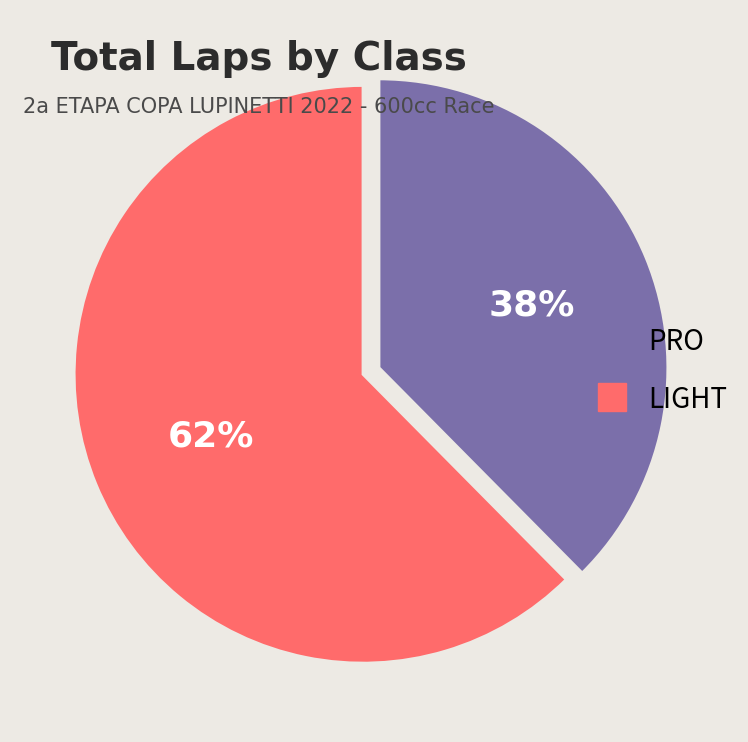

What percentage is the LIGHT slice, to the nearest percent?

62%